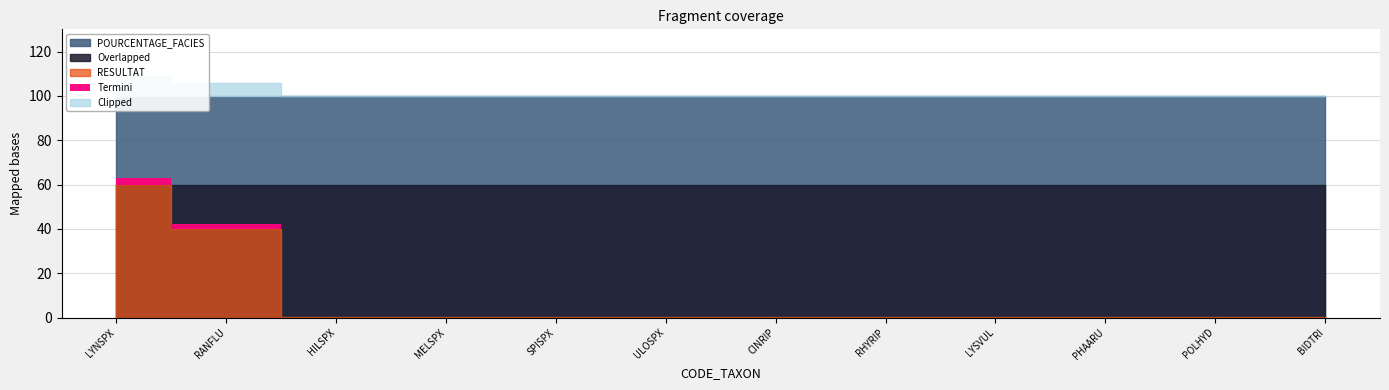

True or false: RESULTAT and POURCENTAGE_FACIES cross at least once.

False